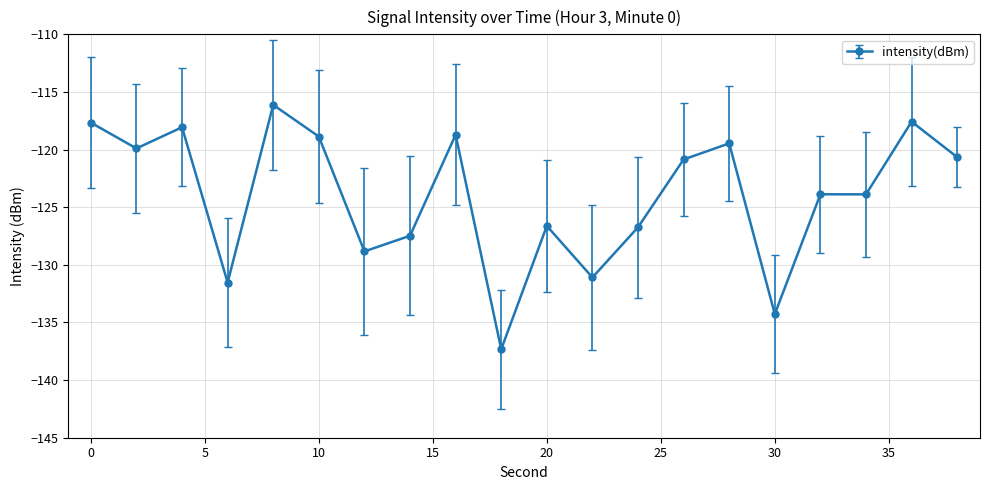

What is the maximum value shown in the chart?

-116.1